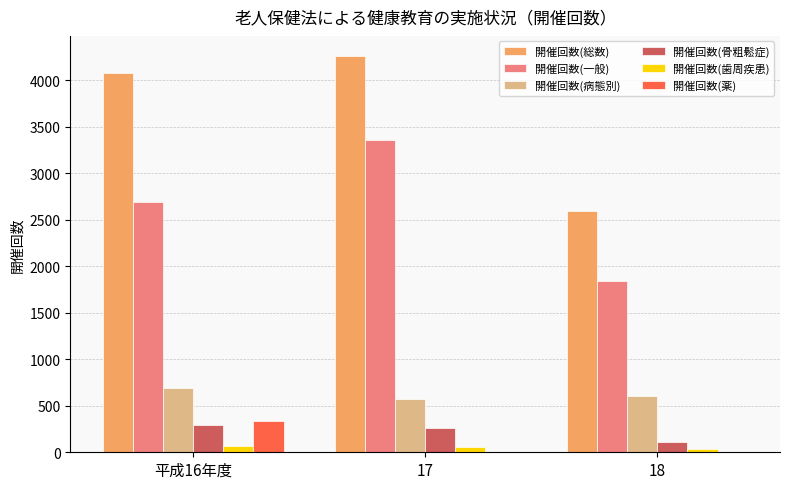

At which label does 開催回数(薬) reach its peak?

平成16年度